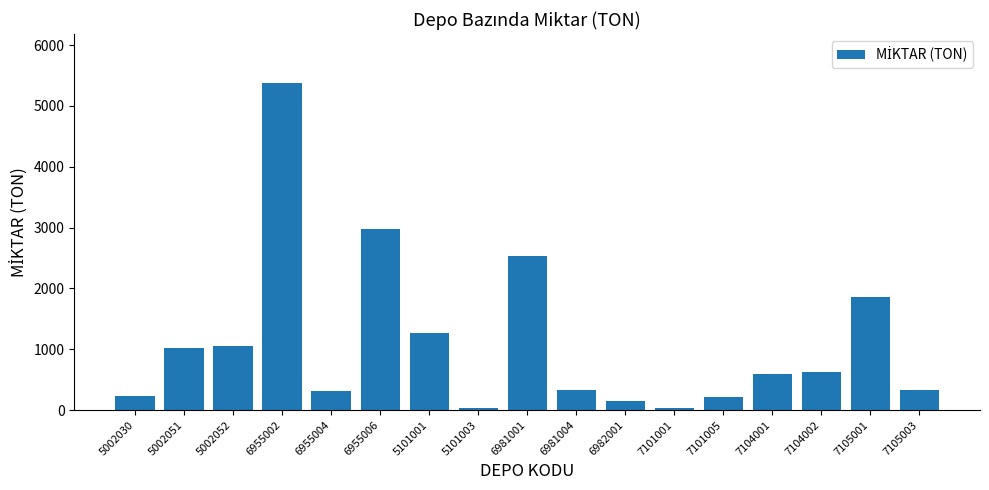

What is the ratio of the value at 5002030 to the value at 7105001?

0.1